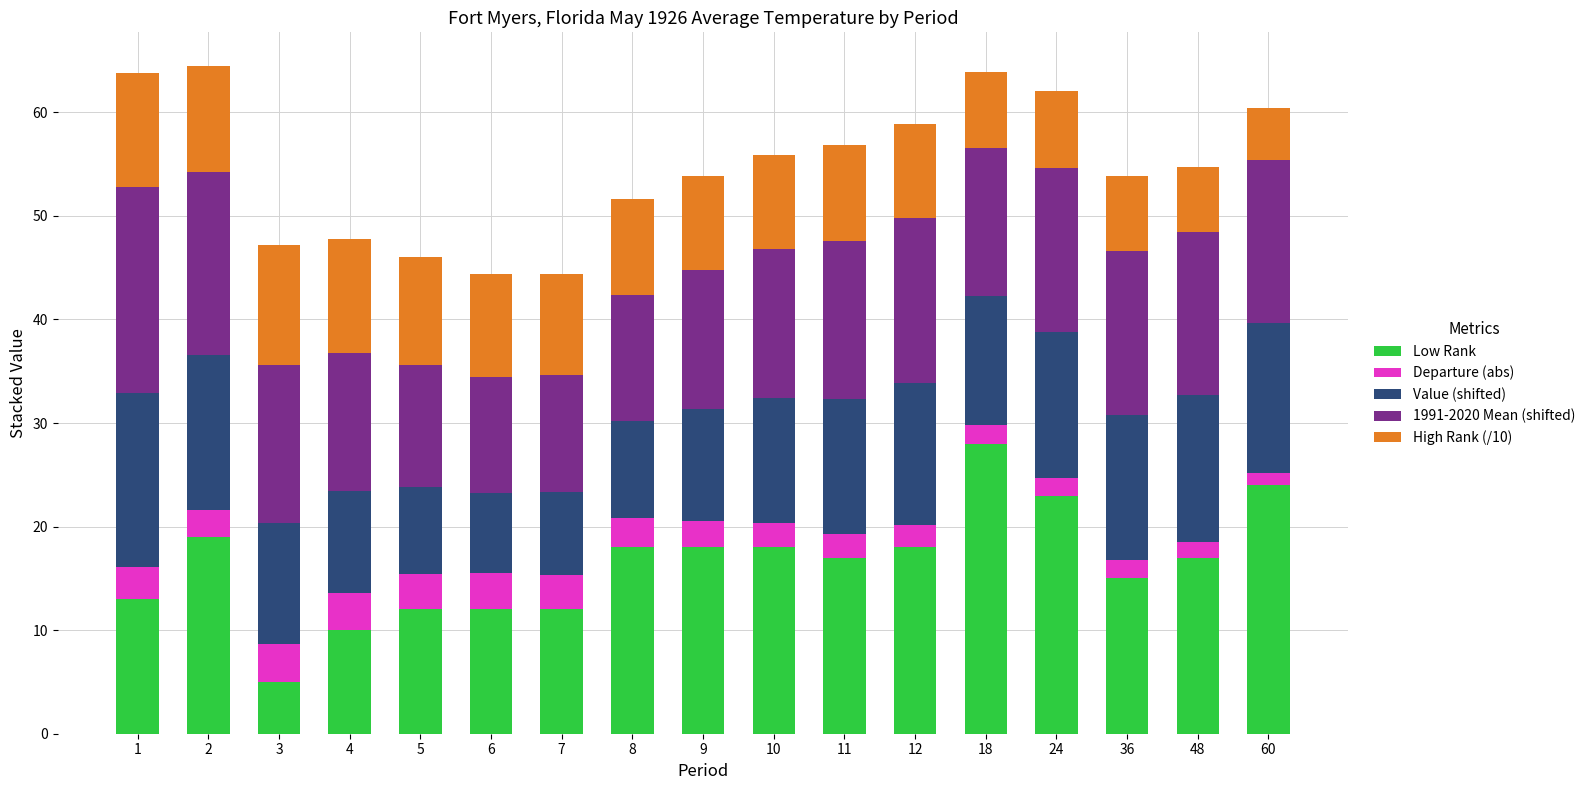

What is the average value of the Low Rank series?

16.4